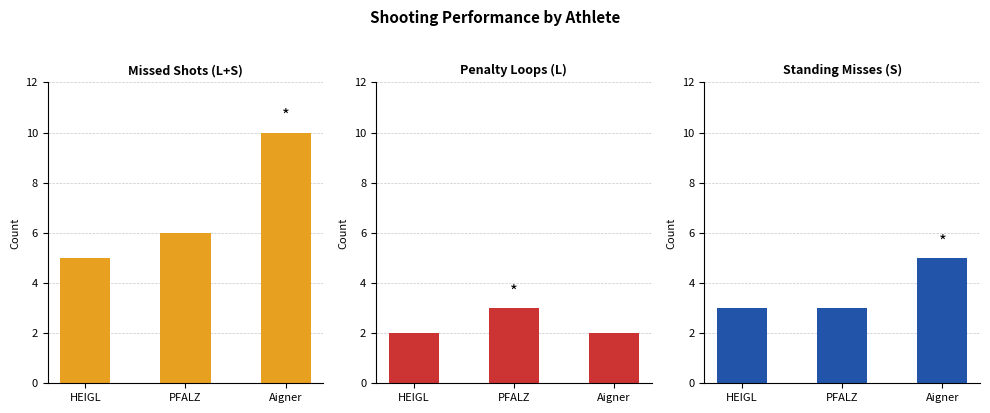

What are all the series names shown in the legend?

Missed Shots (L+S), Penalty Loops (L), Standing Misses (S)